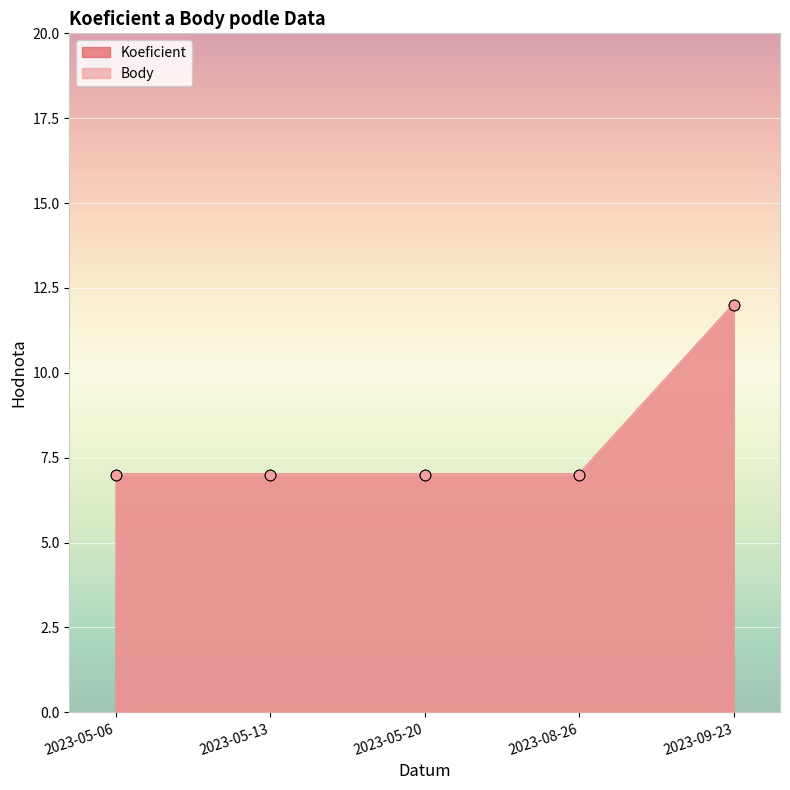

What is the total value across all series at 2023-05-06?

14